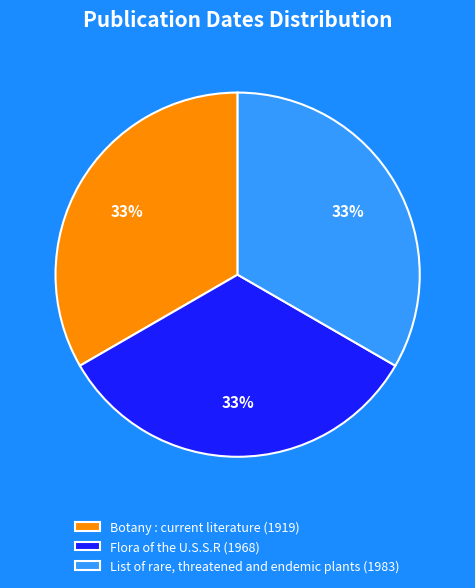

The Botany : current literature (1919) slice represents 40% of the pie. True or false?

False